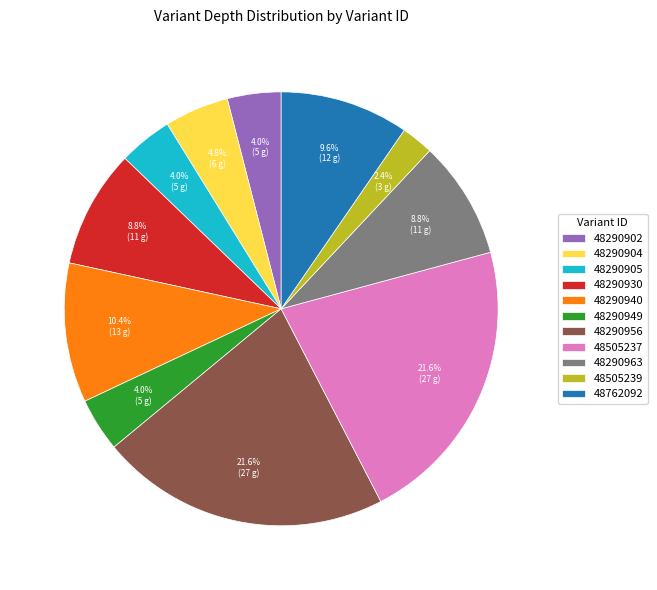

What is the ratio of the value at 48290904 to the value at 48505237?

0.2